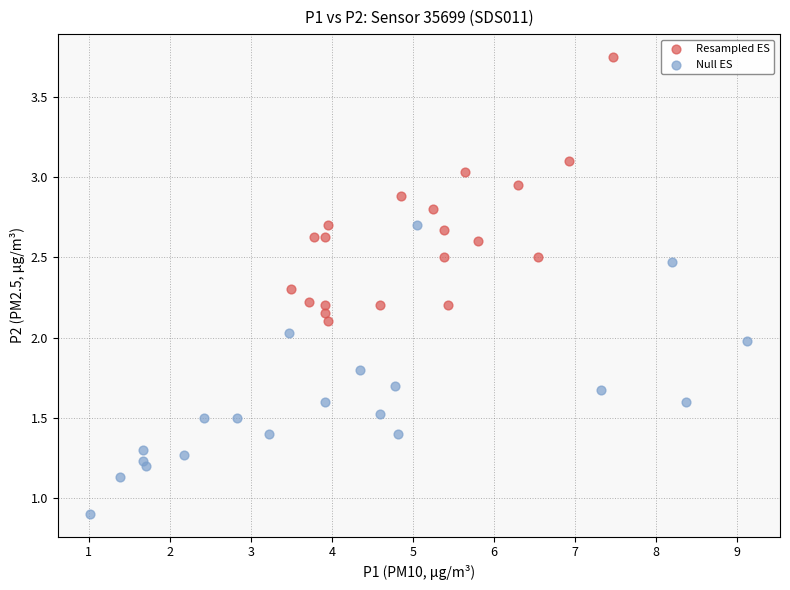

Which series reaches the maximum Y coordinate?

Resampled ES